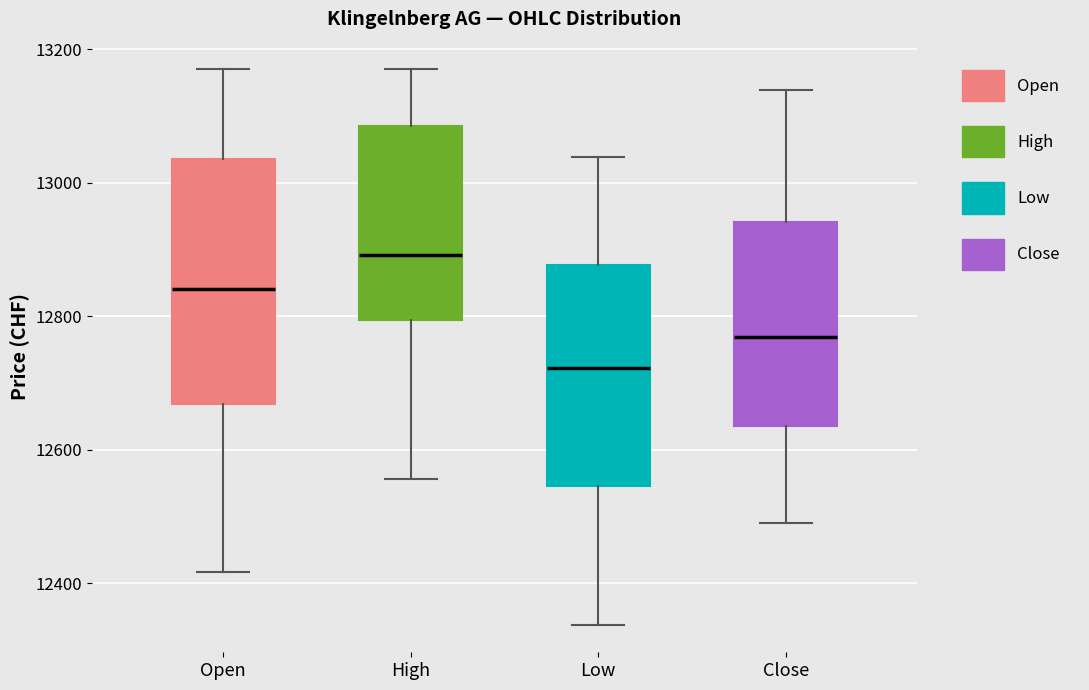

Reading left to right, transcribe this box plot: for each box, give where its median line is, the range the box spans, and where its two whiskers end, as read against the y-axis. The values are not printed on the chart, so give them approximately, as read against the axis.

Open: median 12840, box 12660 to 13040, whiskers 12420 to 13180
High: median 12900, box 12800 to 13080, whiskers 12560 to 13180
Low: median 12720, box 12540 to 12880, whiskers 12340 to 13040
Close: median 12760, box 12640 to 12940, whiskers 12500 to 13140